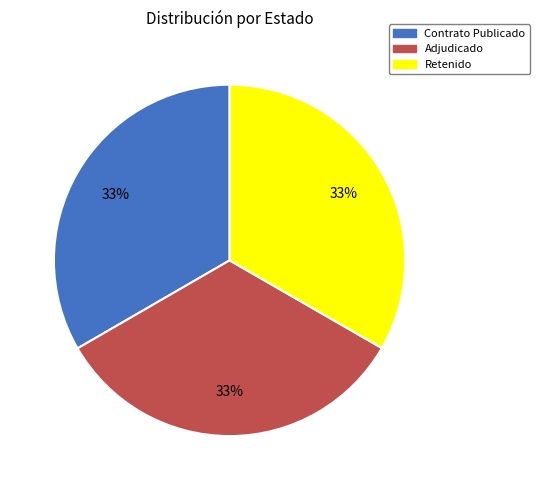

Count the number of slices in the pie.

3